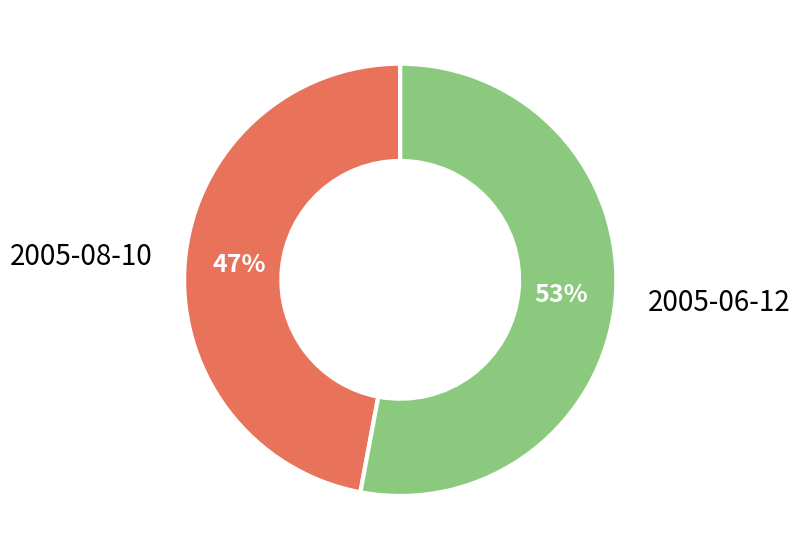

How many segments does this pie chart have?

2